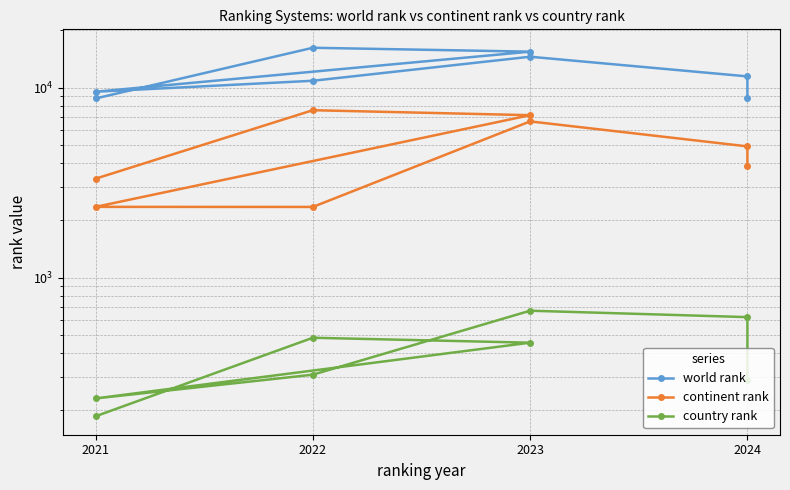

True or false: continent rank and country rank intersect in this chart.

False